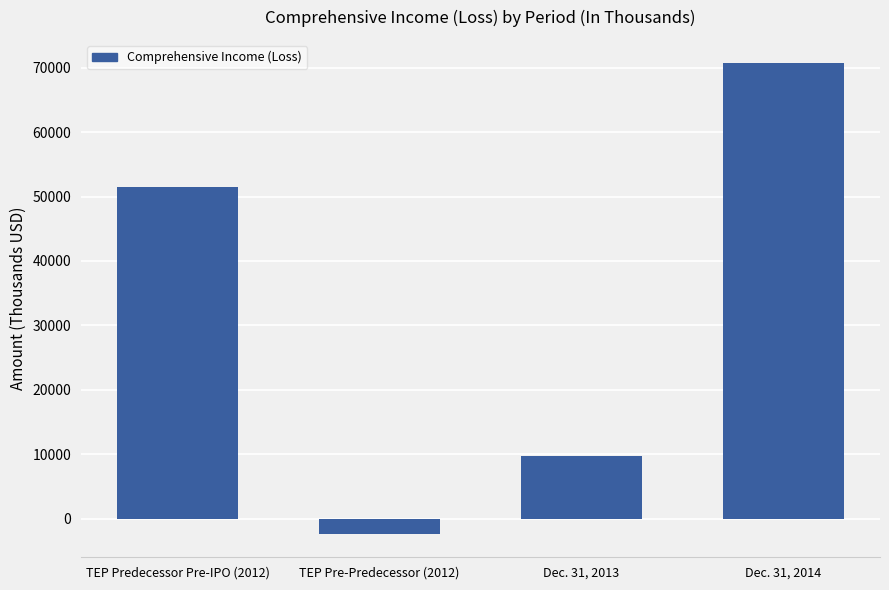

Which label corresponds to the smallest value in the chart?

TEP Pre-Predecessor (2012)